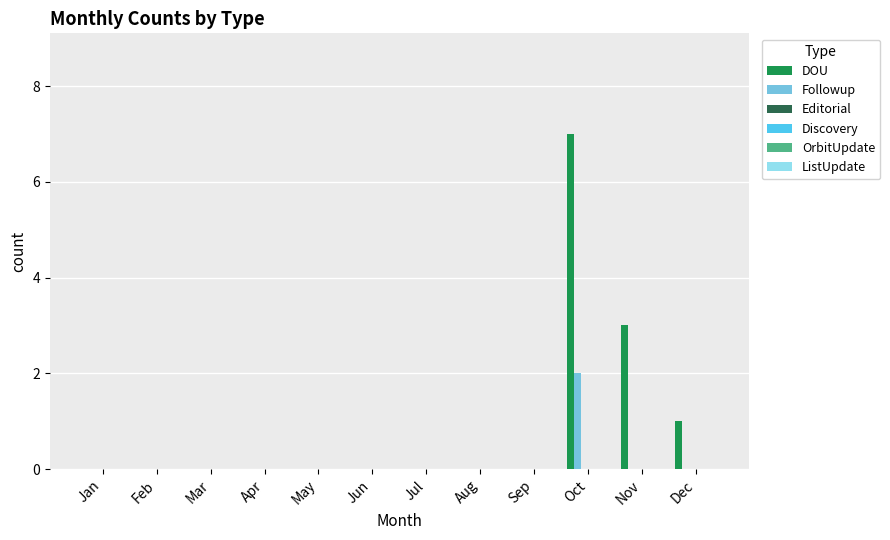

How many groups of bars are there?

12